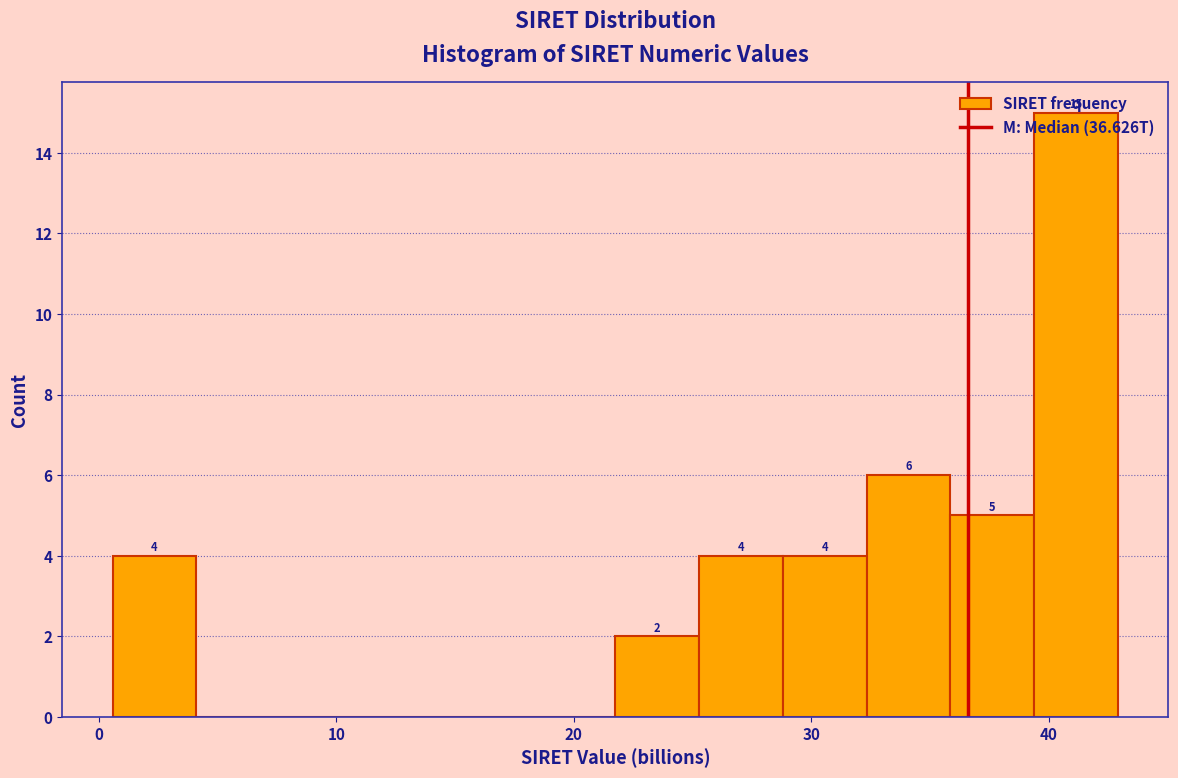

Read against the x-axis, roughly where is the centre of the tallest bar?

41